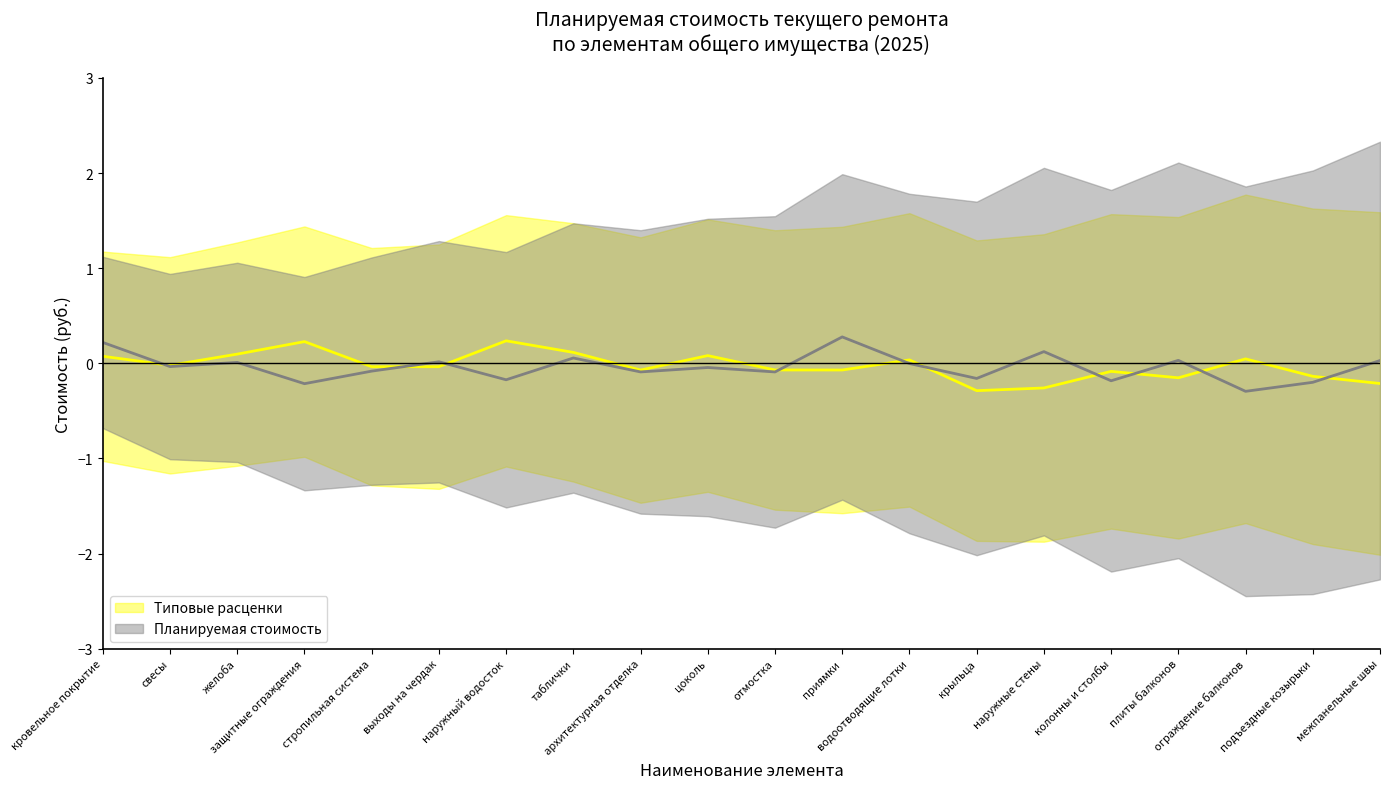

True or false: Планируемая стоимость (линия) has a value of -0.1 at архитектурная отделка.

False